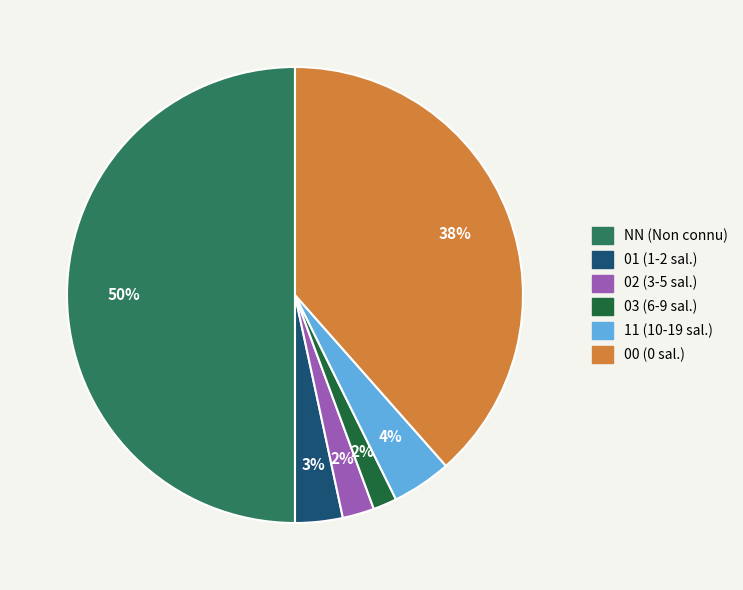

Do 01 and 00 together represent more than half of the pie?

No